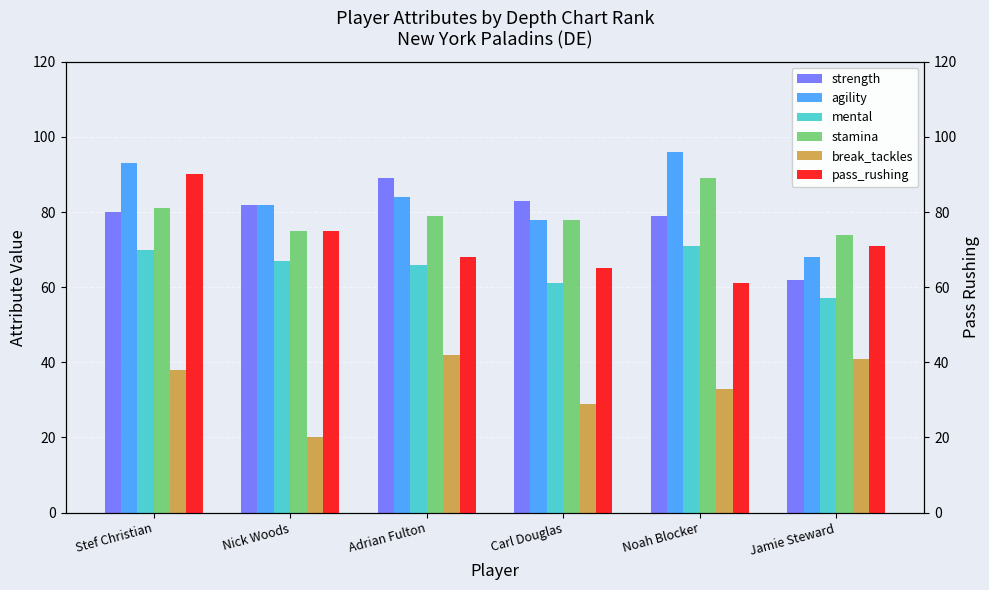

True or false: stamina has a value of 81 at Stef Christian.

True